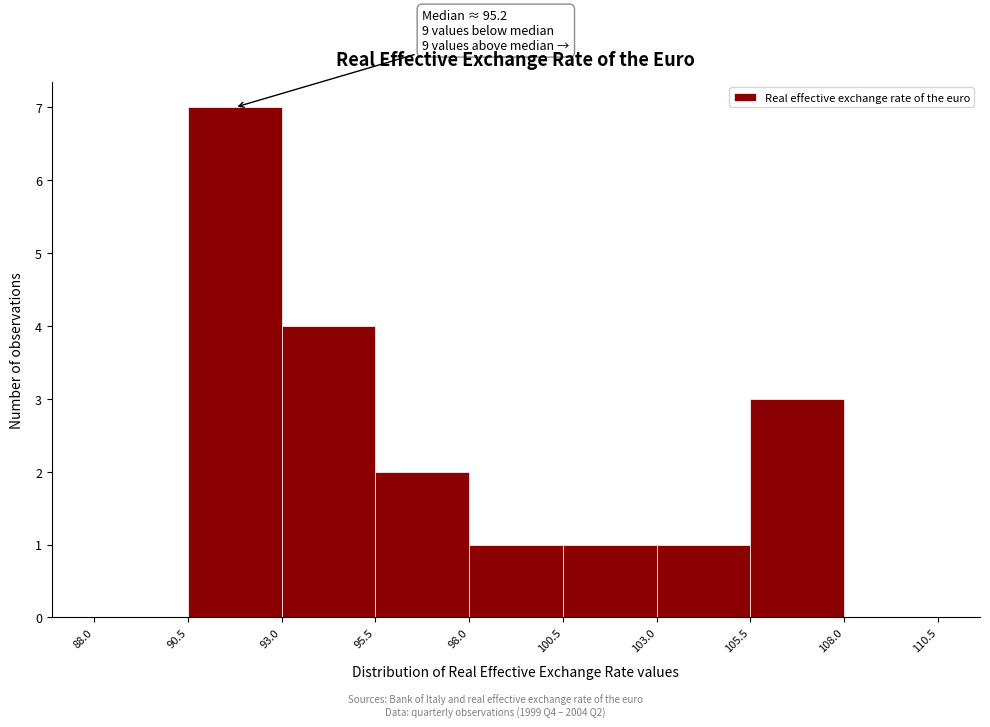

Which range on the x-axis has the tallest bar?

90.5 to 93.0